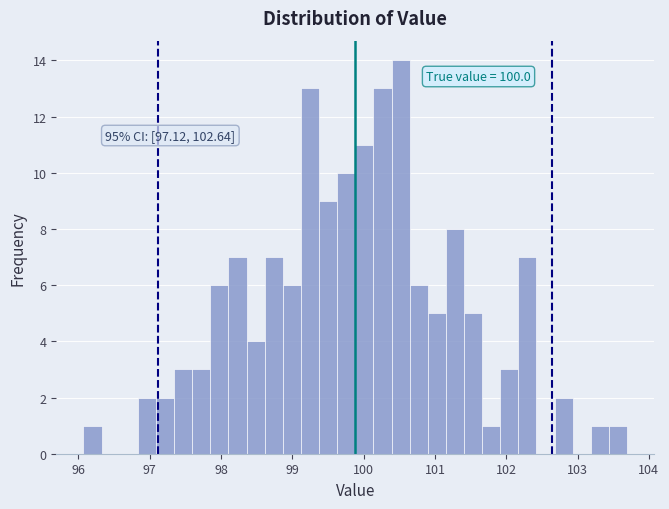

Read against the x-axis, roughly where is the centre of the tallest bar?

100.5